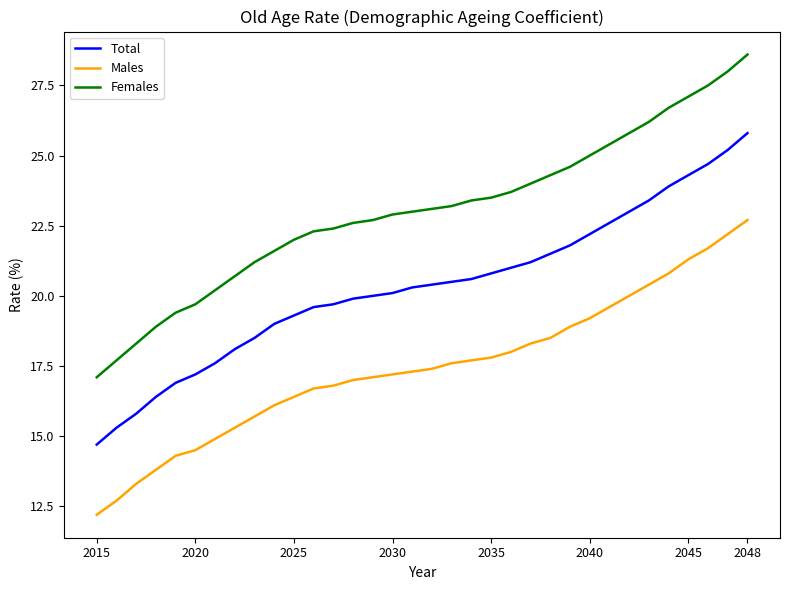

Which series has the widest spread of values?

Females